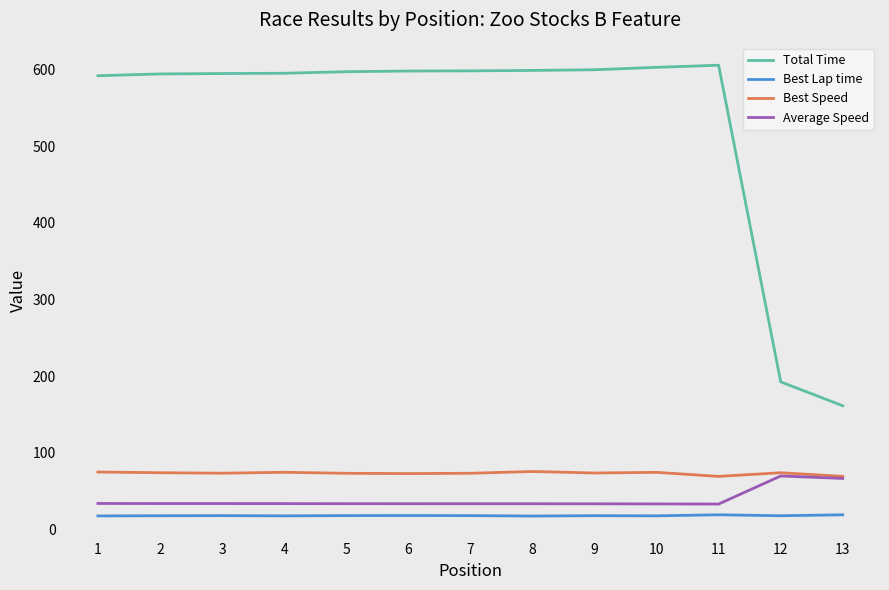

The Average Speed series shows 124.4 at 12. True or false?

False